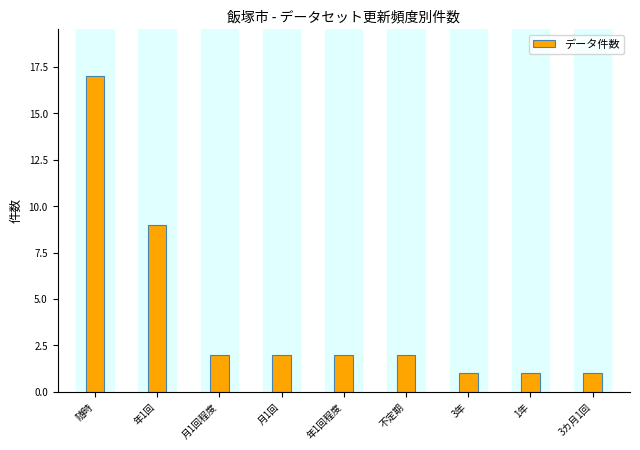

True or false: the data shows 17 at 随時.

True